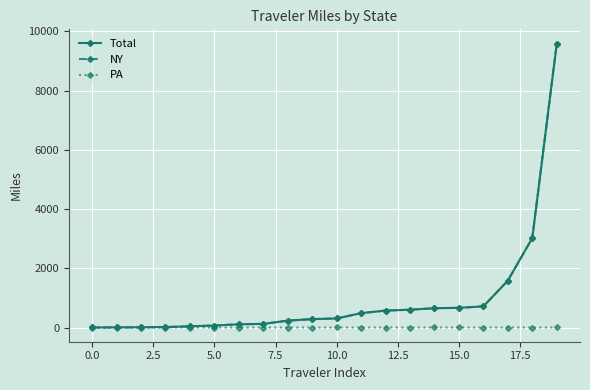

What is the highest value of the NY series?

9585.0